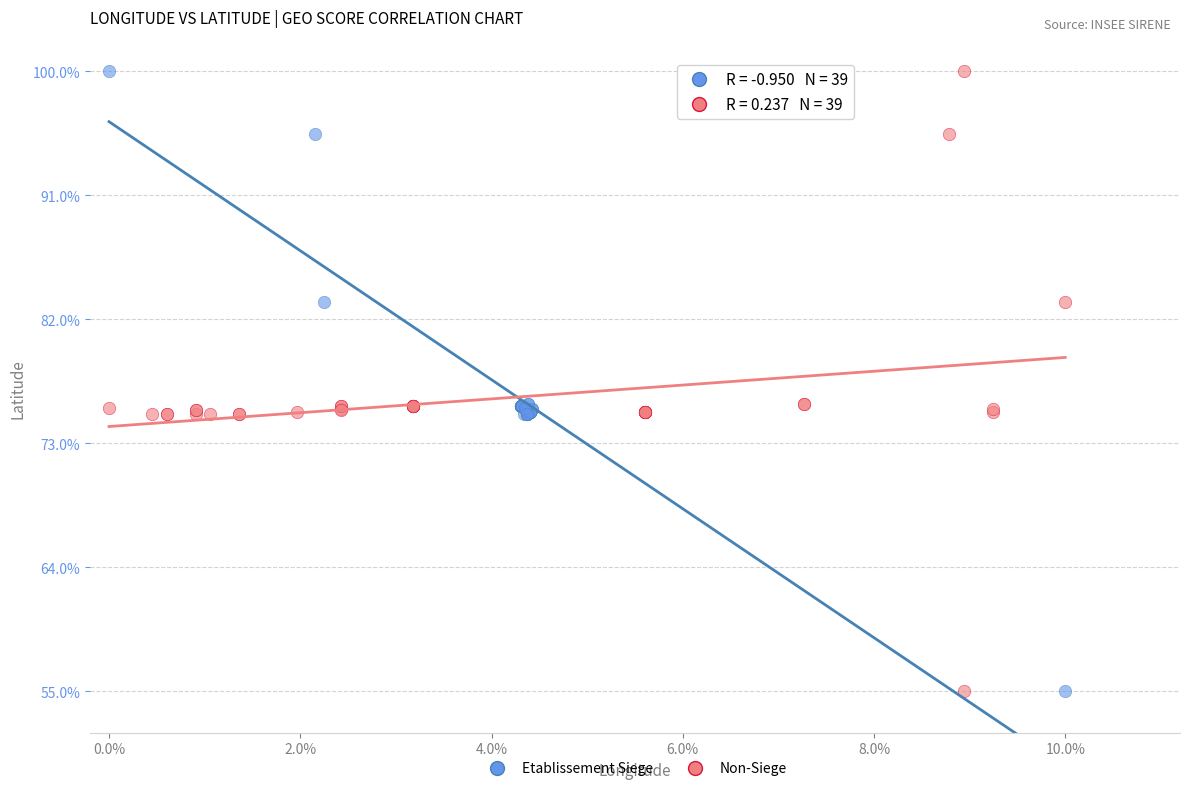

What are all the series names shown in the legend?

Etablissement Siege, Non-Siege